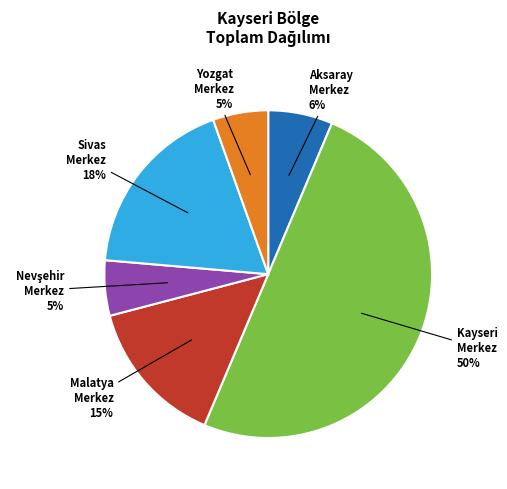

To the nearest percent, what is the difference between the largest and smallest slice percentages?

45%